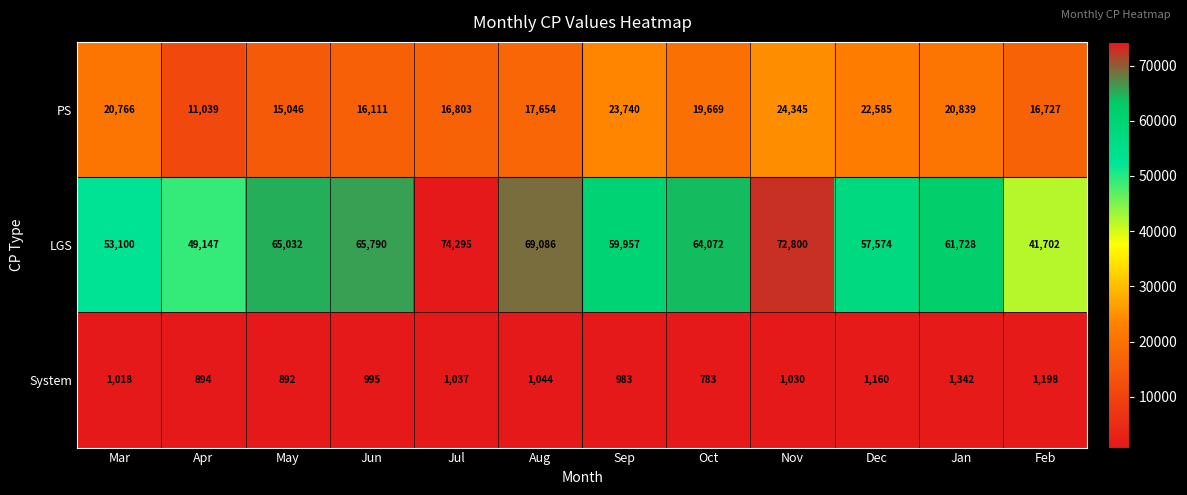

At which category does the chart reach its peak across all series?

Jul